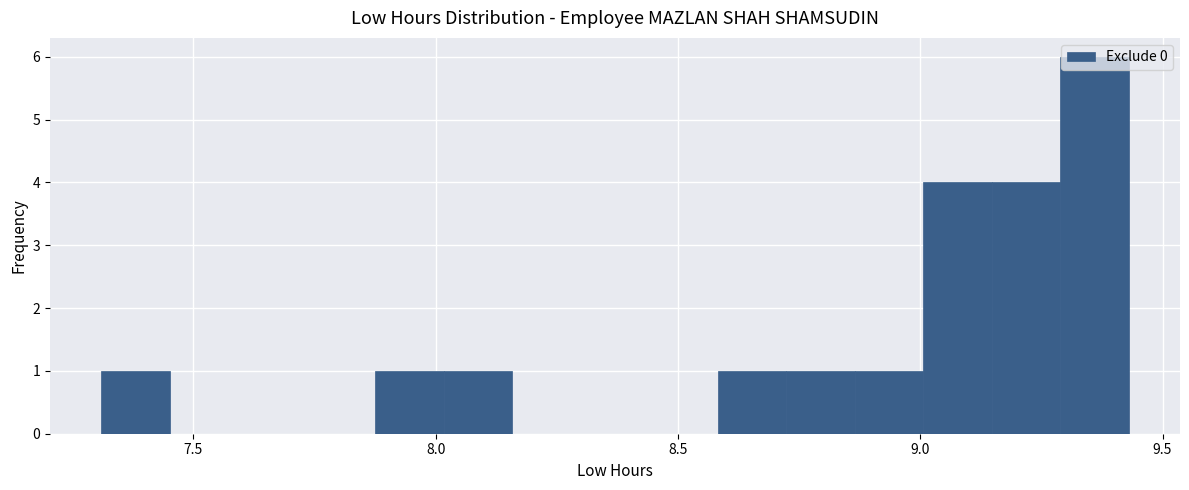

Around what value on the x-axis is the tallest bar? Give the approximate position of its centre, as read against the axis.

9.35